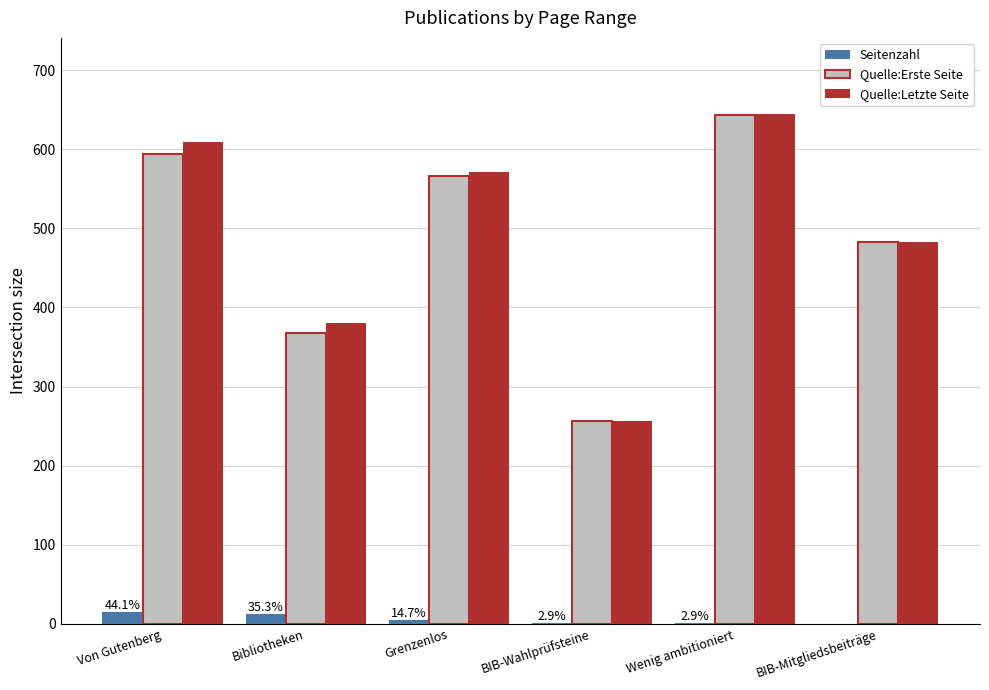

What are all the series names shown in the legend?

Seitenzahl, Quelle:Erste Seite, Quelle:Letzte Seite